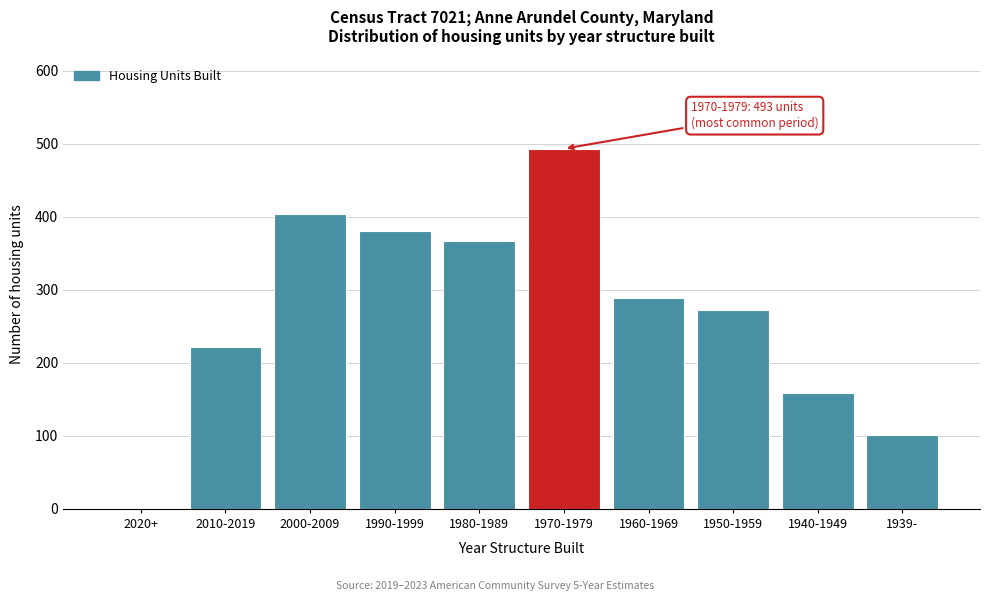

Reading left to right, list all the values displayed in this chart.

2020+=0	2010-2019=221	2000-2009=404	1990-1999=380	1980-1989=367	1970-1979=493	1960-1969=288	1950-1959=272	1940-1949=158	1939-=101